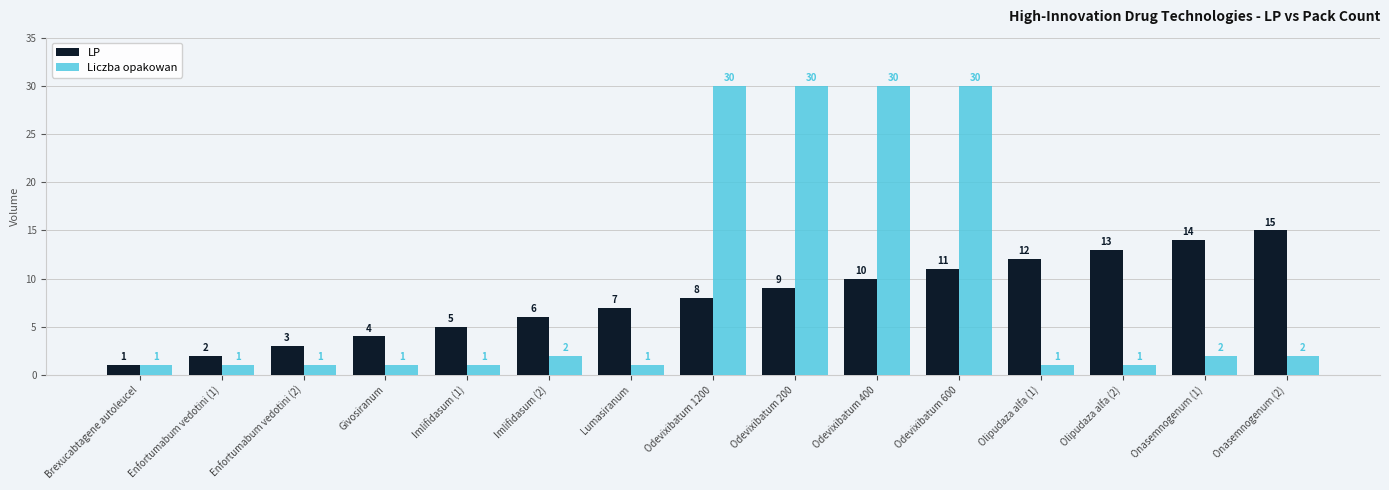

Which series has the largest range (max minus min)?

Liczba opakowan